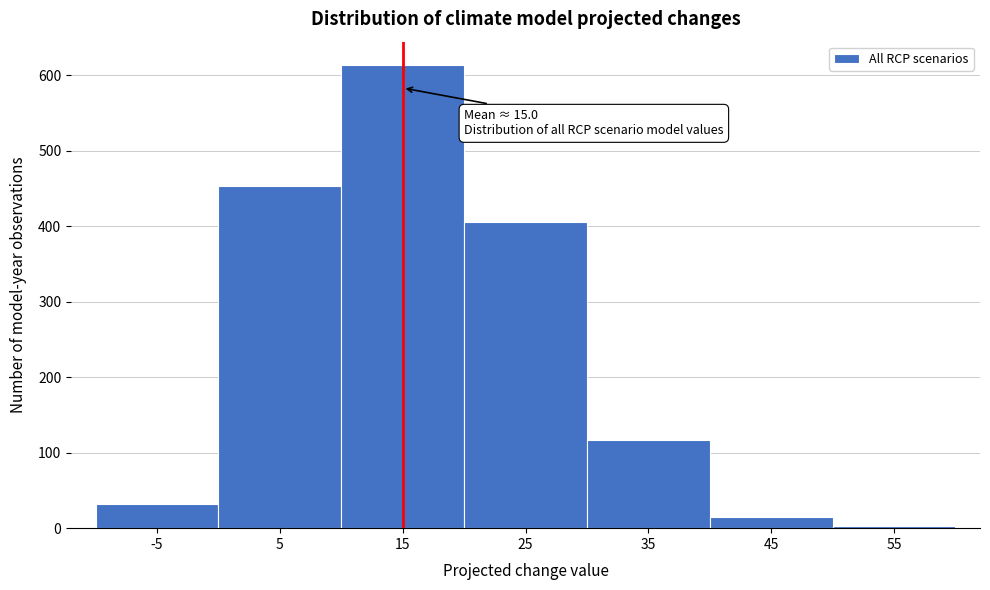

Over which range of the x-axis is the bar tallest?

10 to 20